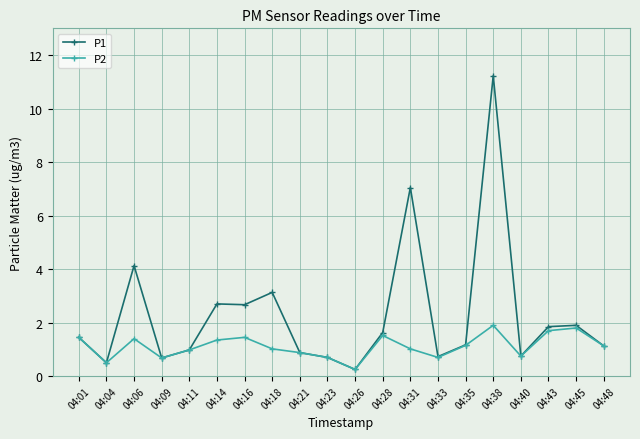

List the series in order of their overall mean, lowest first.

P2, P1